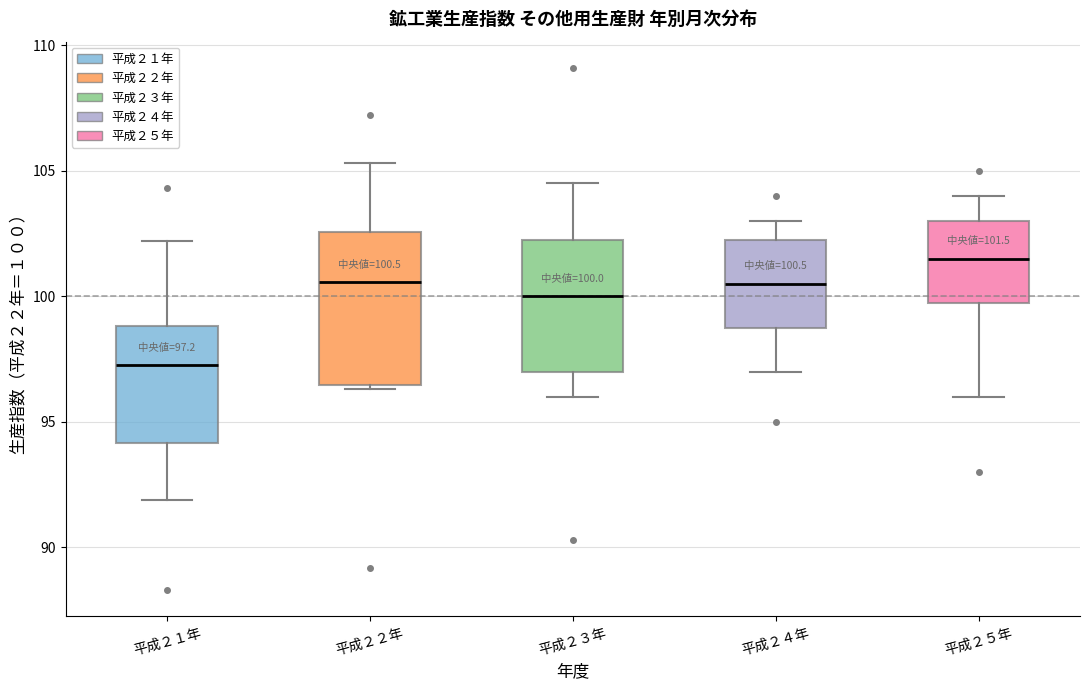

Which box's median line is the lowest?

平成２１年